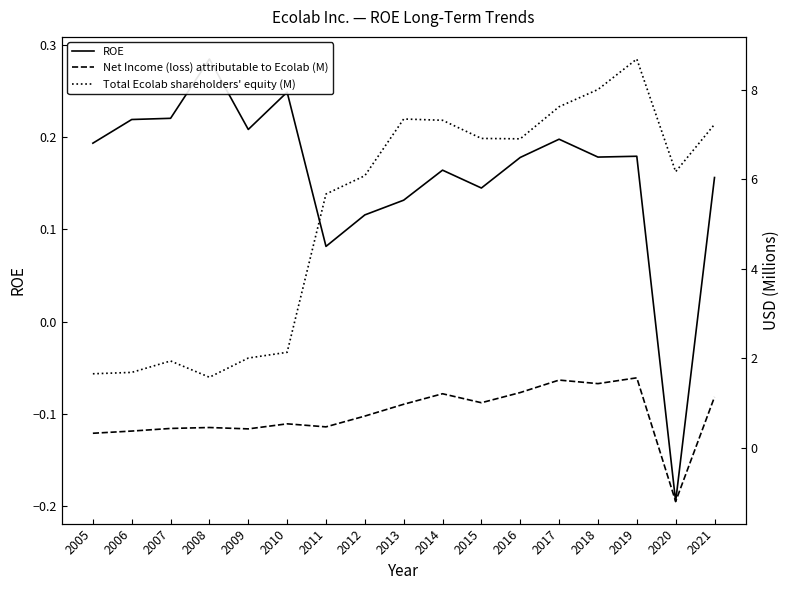

What is the minimum value for ROE?

-0.2